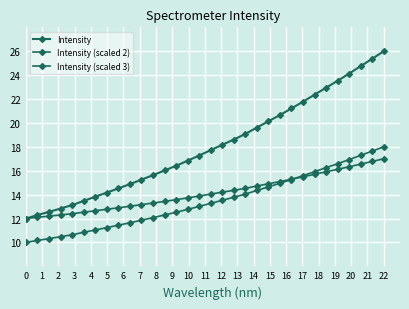

True or false: Intensity and Intensity (scaled 2) intersect in this chart.

False